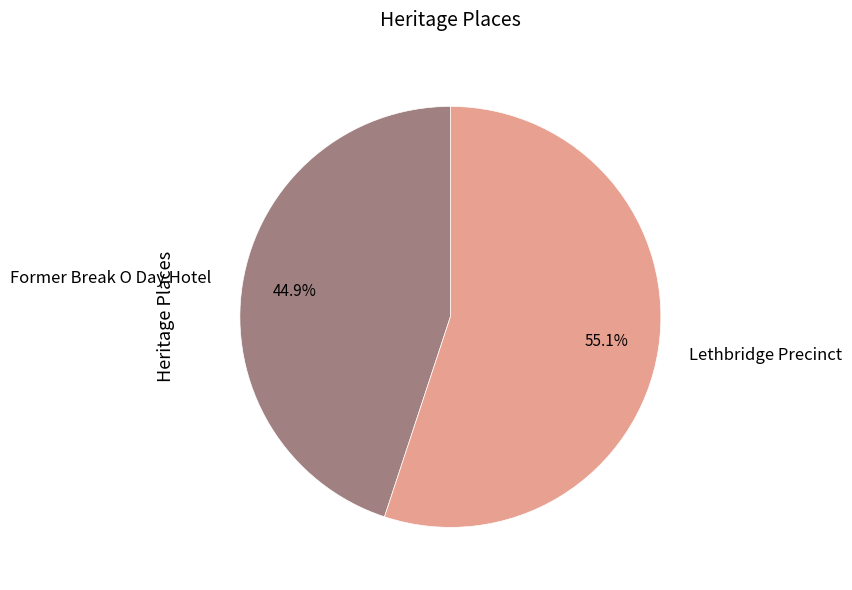

Between Former Break O Day Hotel and Lethbridge Precinct, which is larger?

Lethbridge Precinct